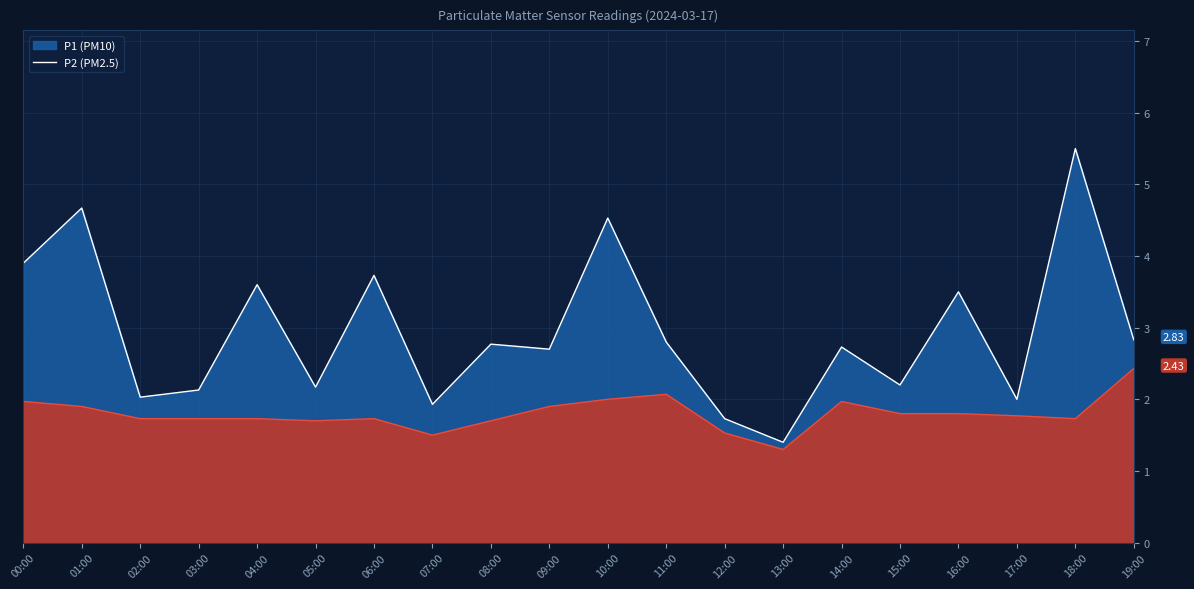

True or false: P1 and P2 intersect in this chart.

False